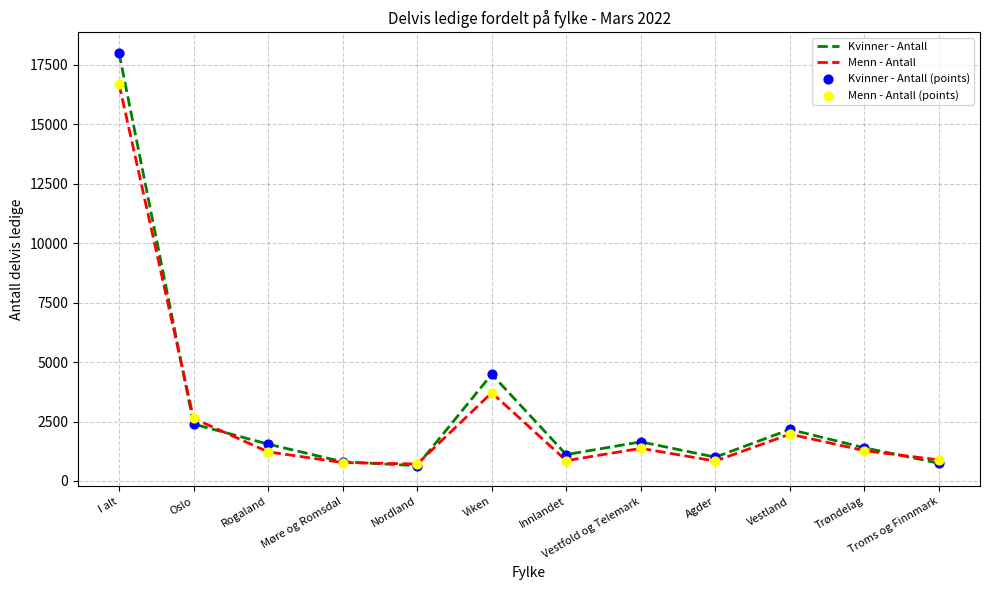

At which category is the sum across all series the highest?

I alt